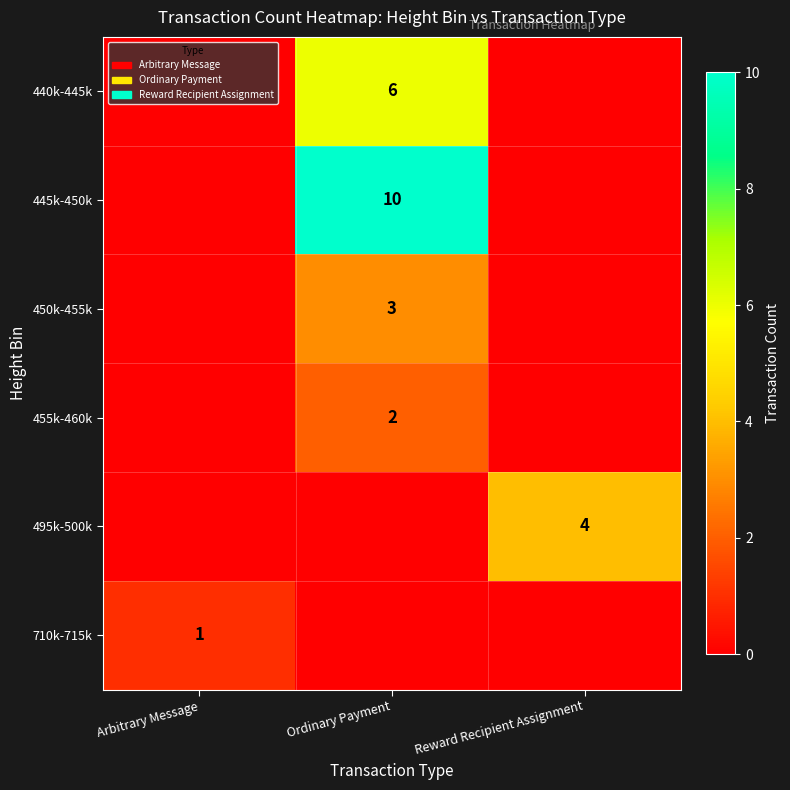

The value of 445k-450k at Ordinary Payment is 4. True or false?

False